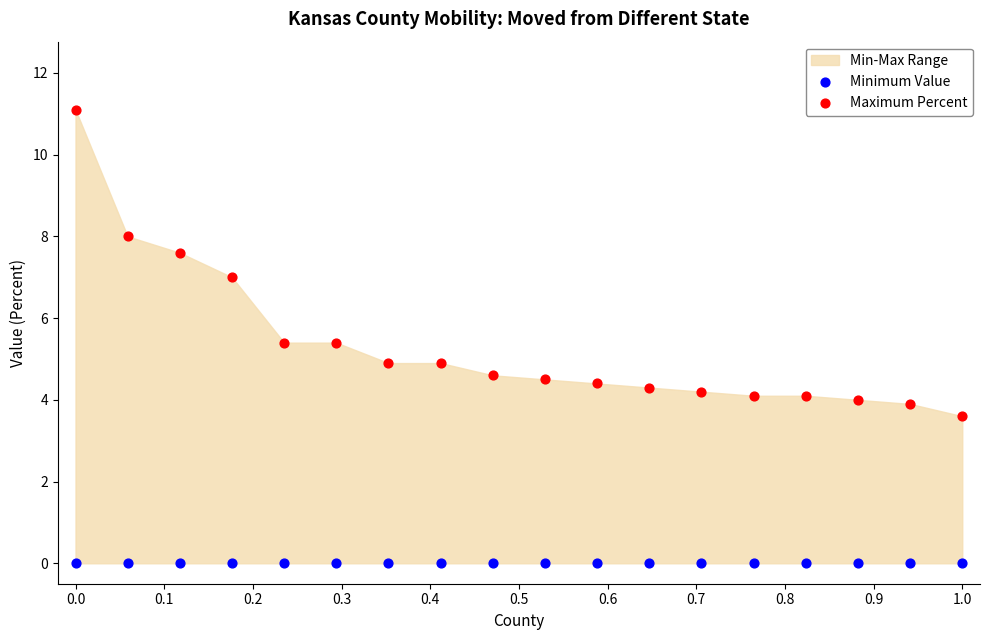

Which series contains the lowest Y value?

Minimum Value